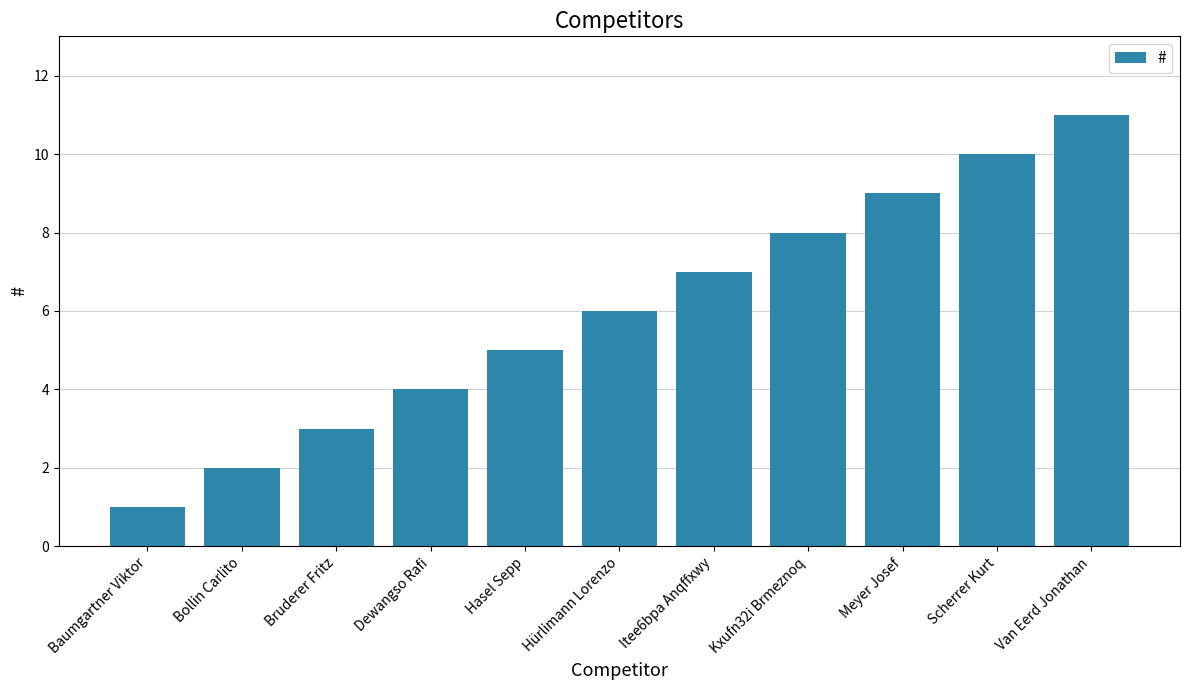

Read the value at Hasel Sepp, to the nearest 5.

5